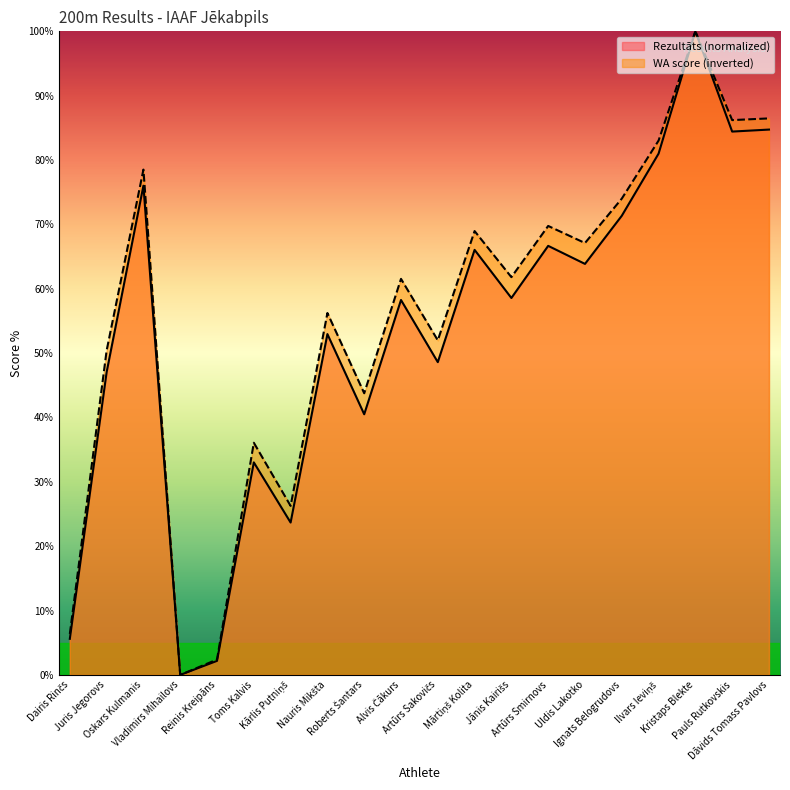

Does the chart display data point markers on the line(s)?

No